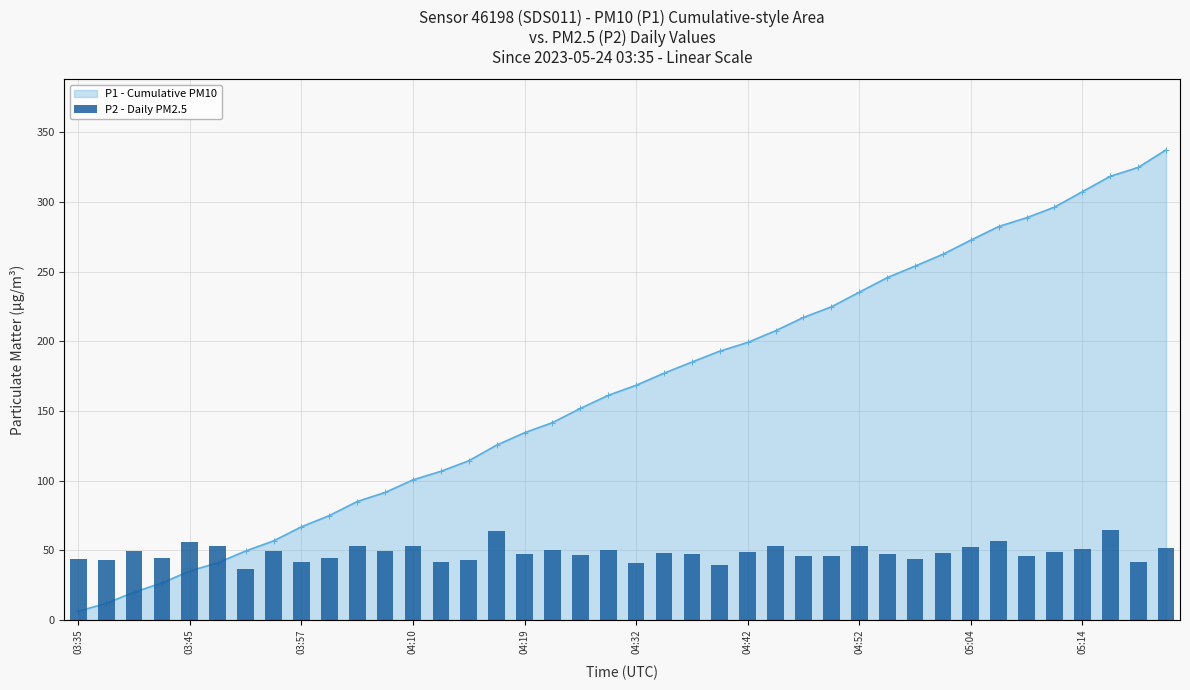

How many categories are shown in the chart?

40